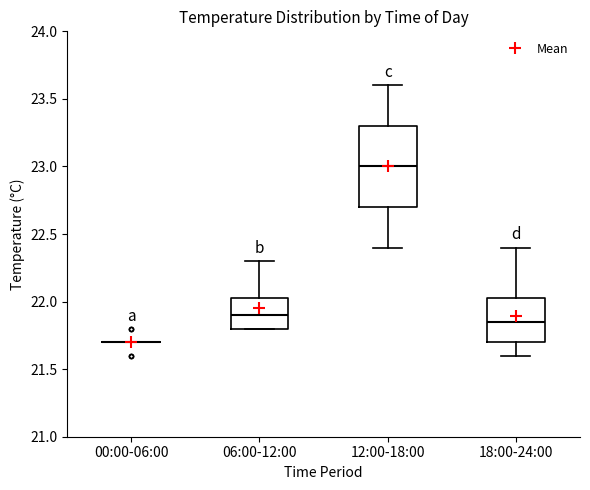

Reading left to right, read every box against the y-axis: the position of its median line, the range the box covers, and the ends of its whiskers. The values are not printed on the chart, so give them approximately, as read against the axis.

00:00-06:00: box collapsed to a line at 21.70, whiskers 21.70 to 21.70
06:00-12:00: median 21.90, box 21.80 to 22.05, whiskers 21.80 to 22.30
12:00-18:00: median 23.00, box 22.70 to 23.30, whiskers 22.40 to 23.60
18:00-24:00: median 21.85, box 21.70 to 22.05, whiskers 21.60 to 22.40